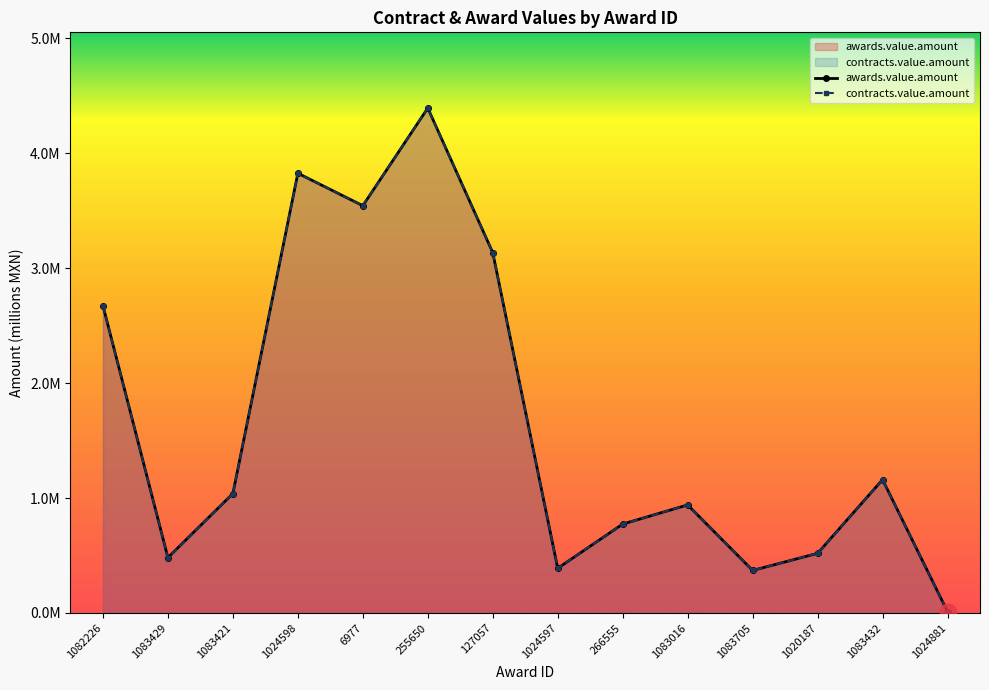

In awards.value.amount, how many points are lower than both neighbors (excluding endpoints)?

4